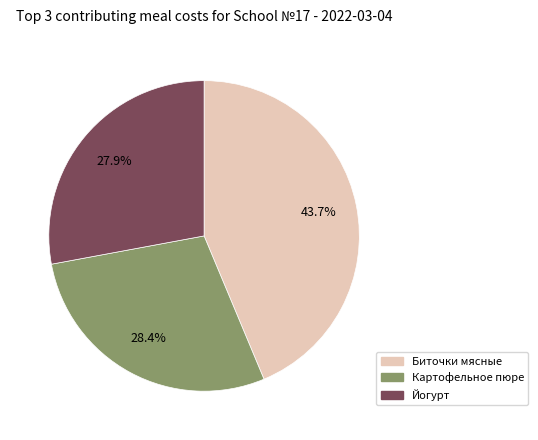

Does any single category account for the majority?

No